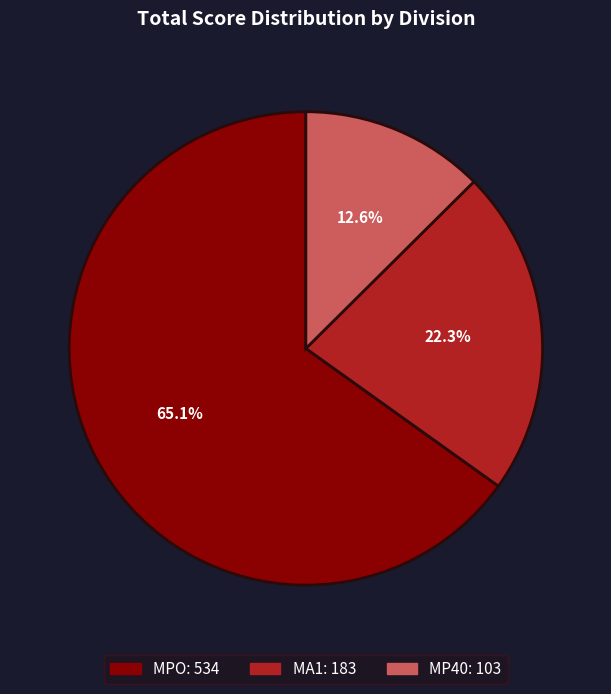

Count the number of slices in the pie.

3